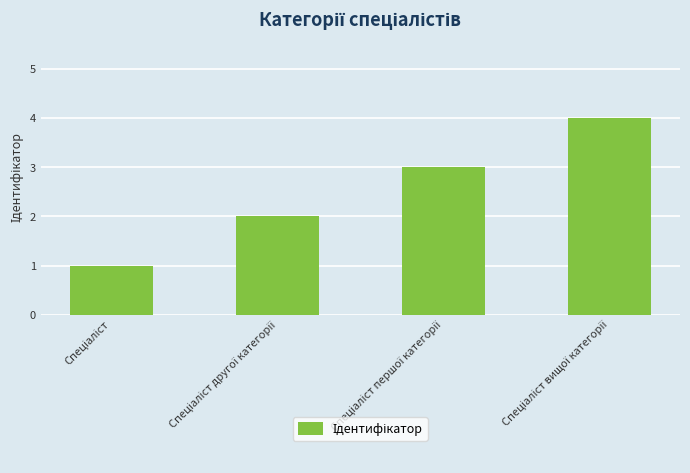

Does the chart contain any negative values?

No